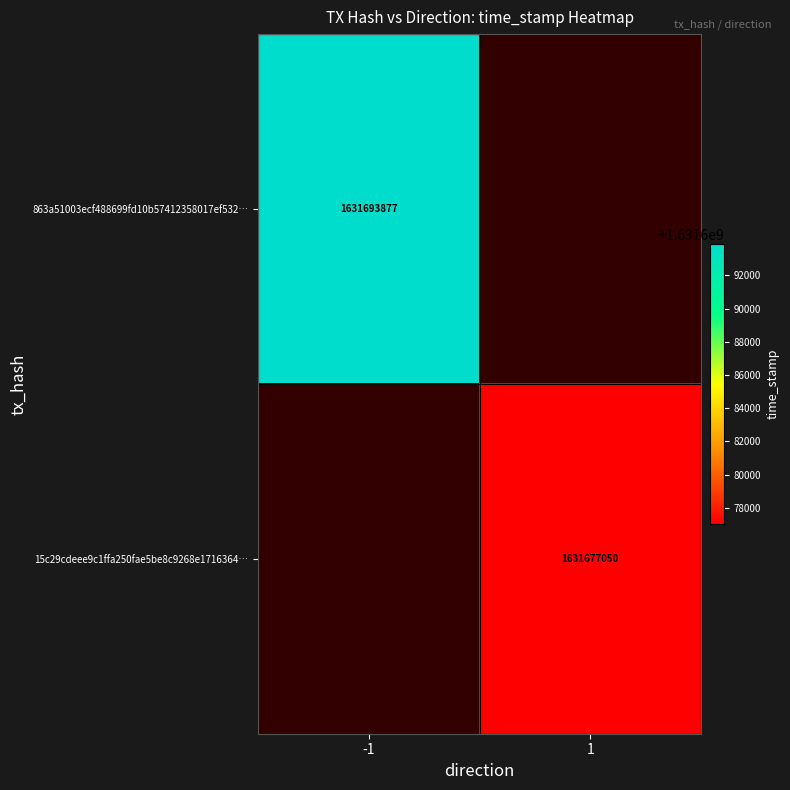

Is it true that 863a51003ecf488699fd10b57412358017ef532… equals 577110590 at -1?

False